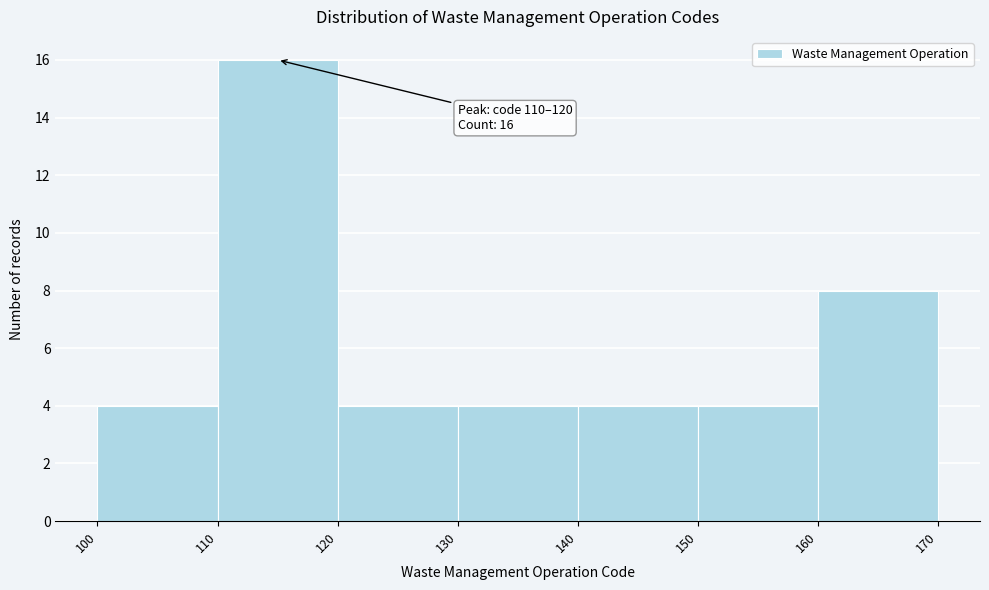

Which range on the x-axis has the tallest bar?

110 to 120